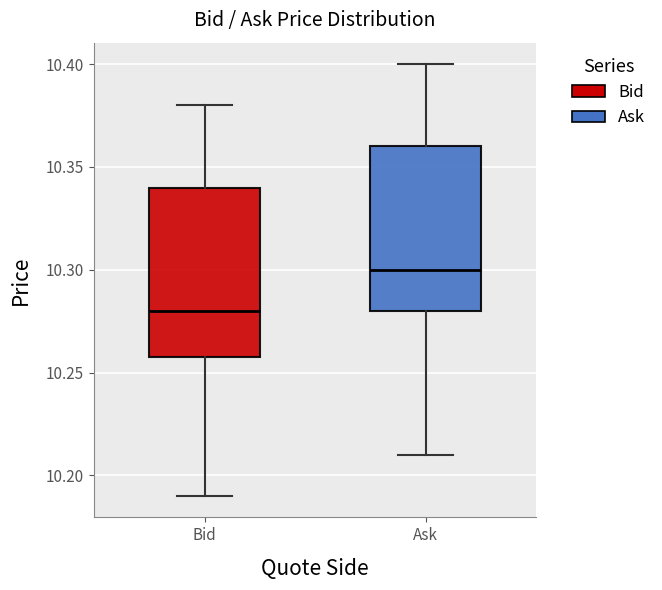

Where is the upper edge of the box for Bid on the y-axis? The values are not printed on the chart, so give them approximately, as read against the axis.

10.34